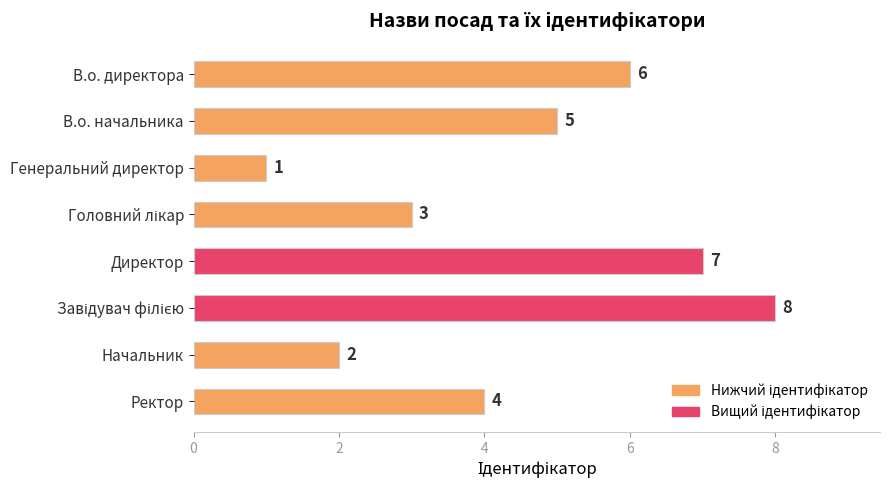

What is the difference between the second highest and minimum values?

6